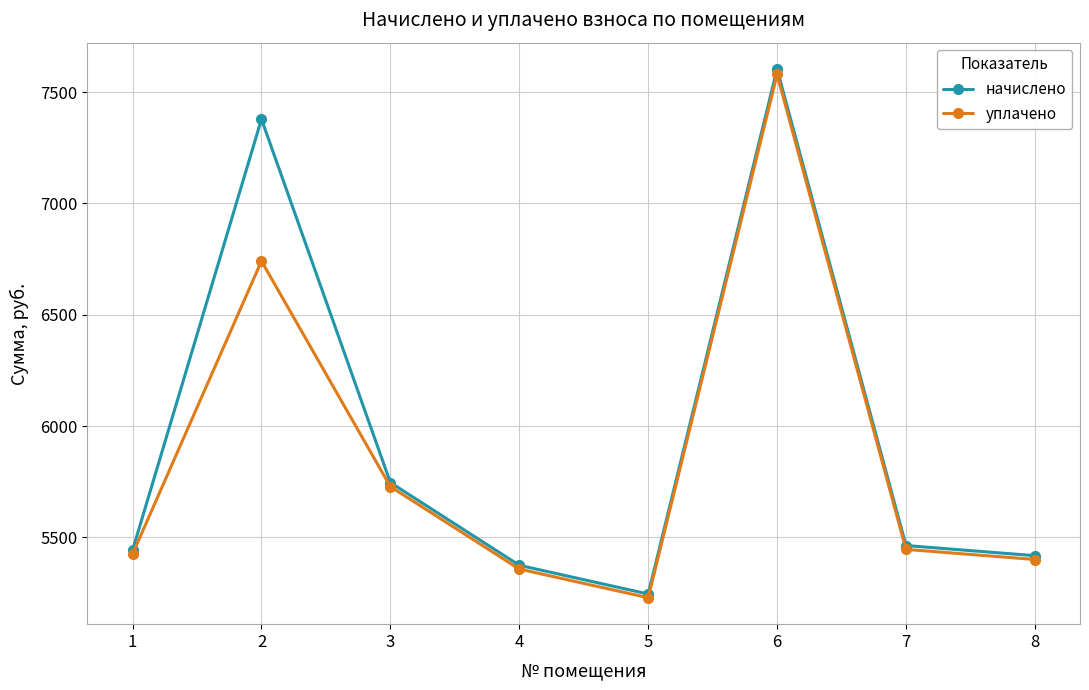

Count the number of categories in the chart.

8